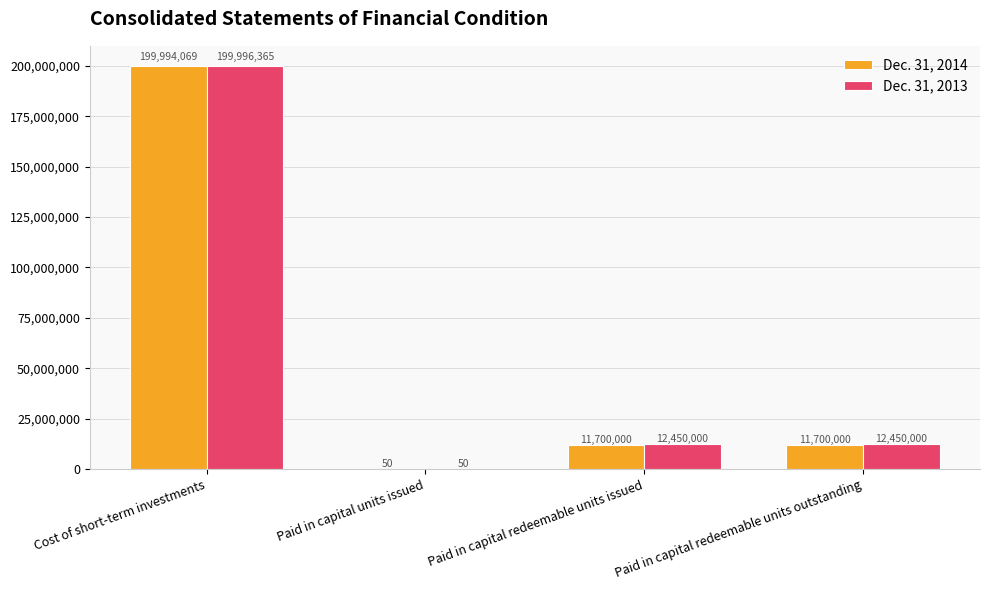

What are all the series names shown in the legend?

Dec. 31, 2014, Dec. 31, 2013